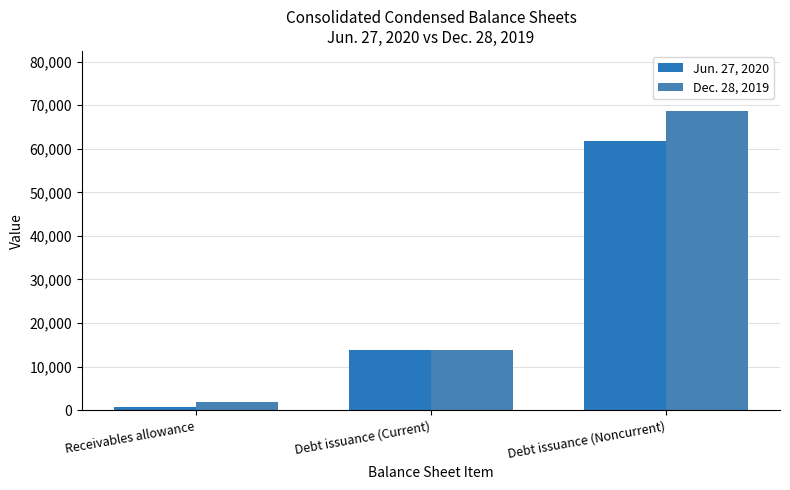

What is the label of the 1st bar from the right?

Debt issuance (Noncurrent)